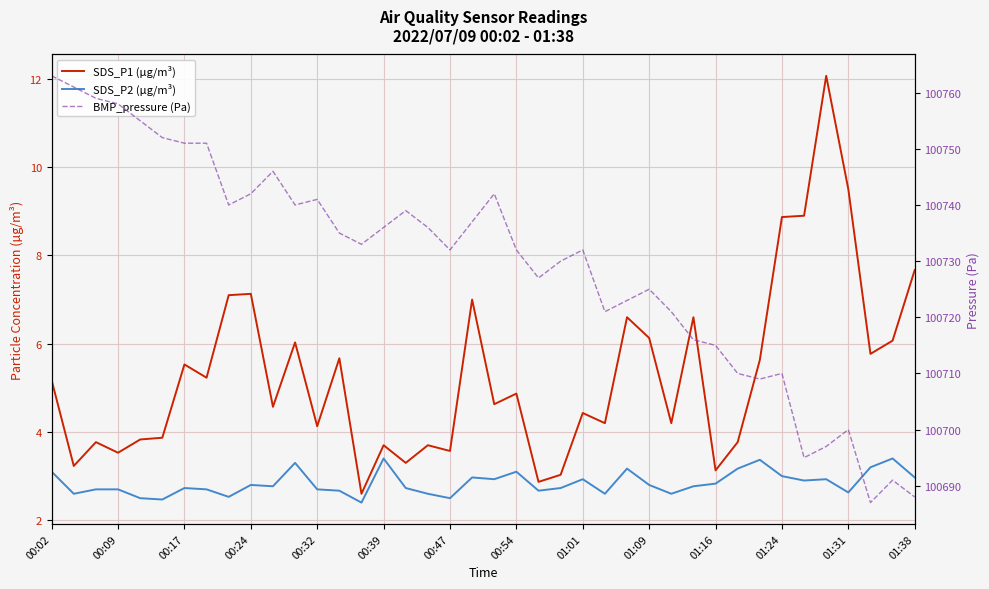

What is the minimum value shown in the chart?

2.4